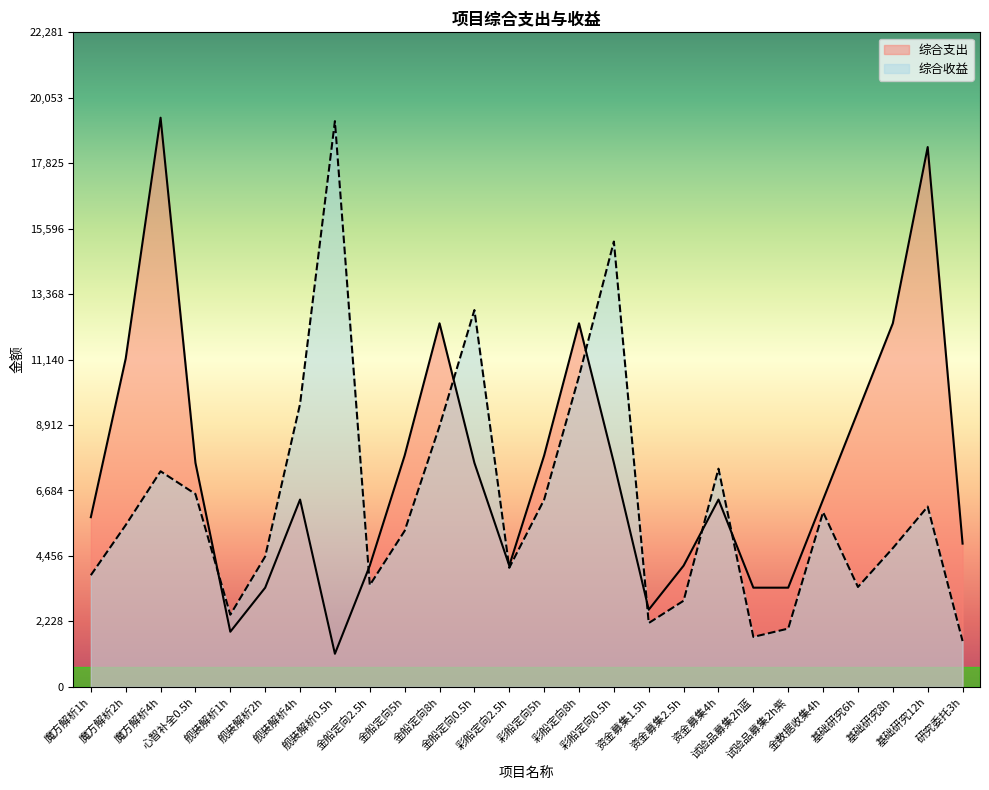

Which series ends up on top after the final intersection of 综合收益 and 综合支出?

综合支出